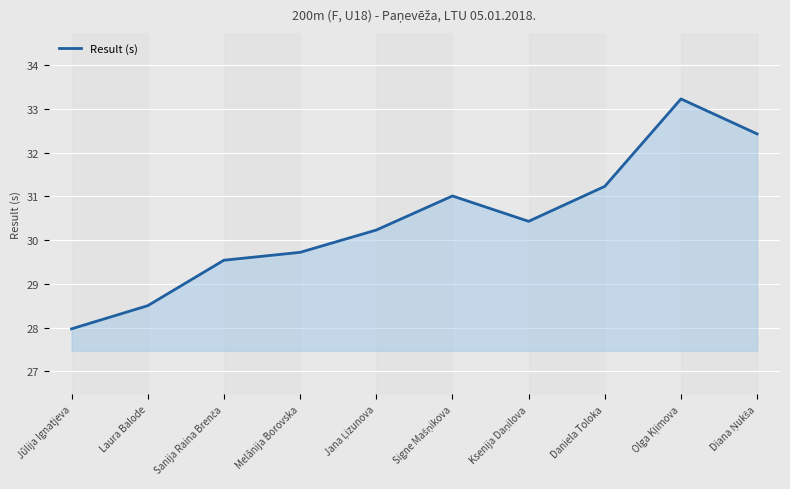

Rank the categories by value from lowest to highest.

Jūlija Ignatjeva, Laura Balode, Sanija Raina Brenča, Melānija Borovska, Jana Ļizunova, Ksenija Daņilova, Signe Mašņikova, Daniela Toloka, Diana Ņukša, Olga Kļimova